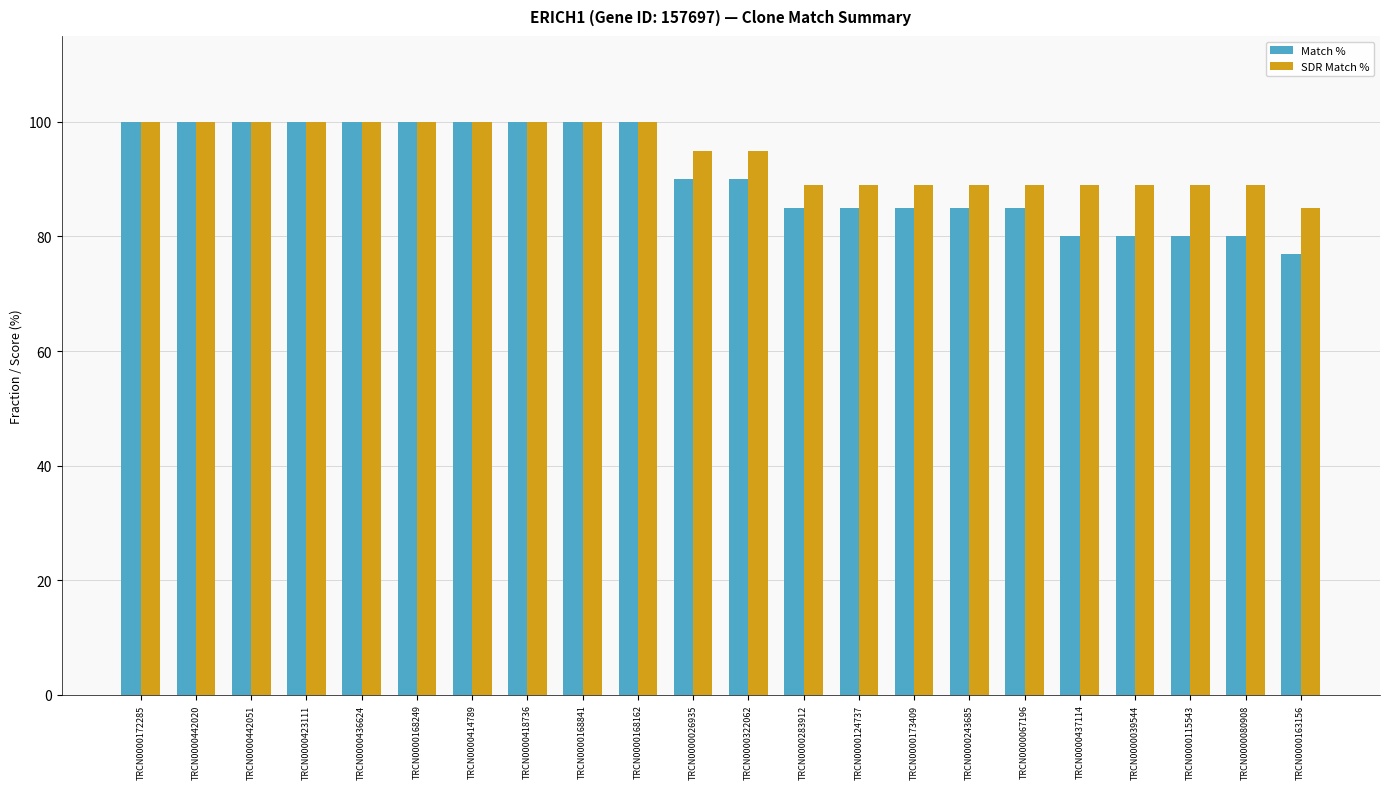

How many bars are there in each group?

2